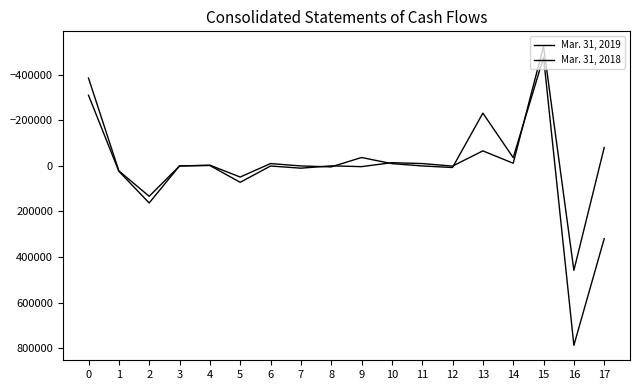

How many lines are shown in the chart?

2